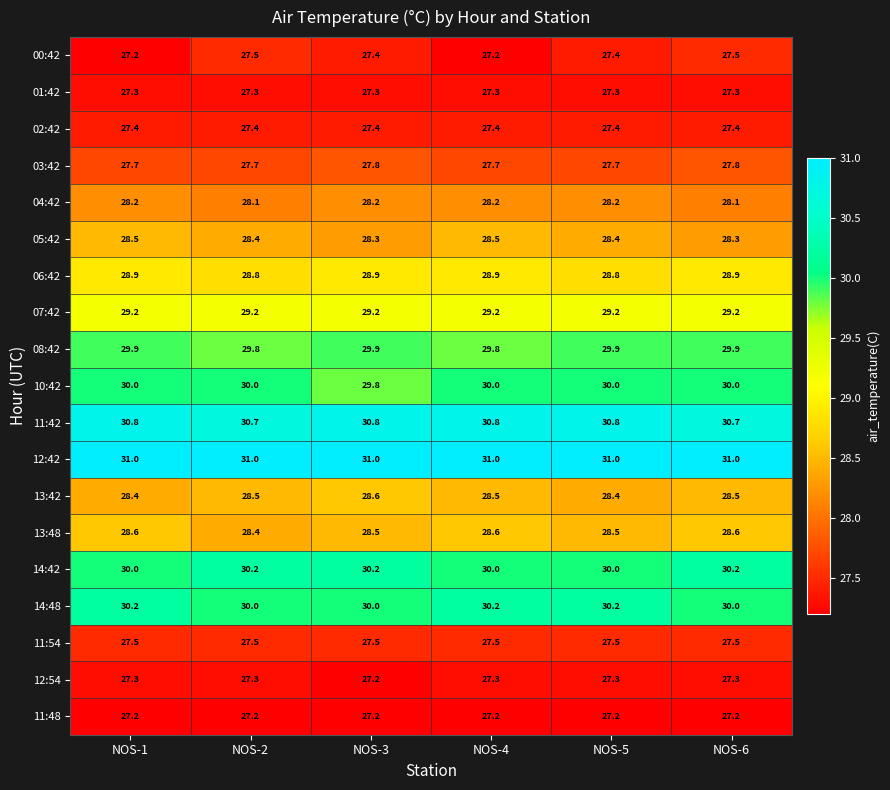

What is the approximate value of 00:42 at NOS-6?

27.5